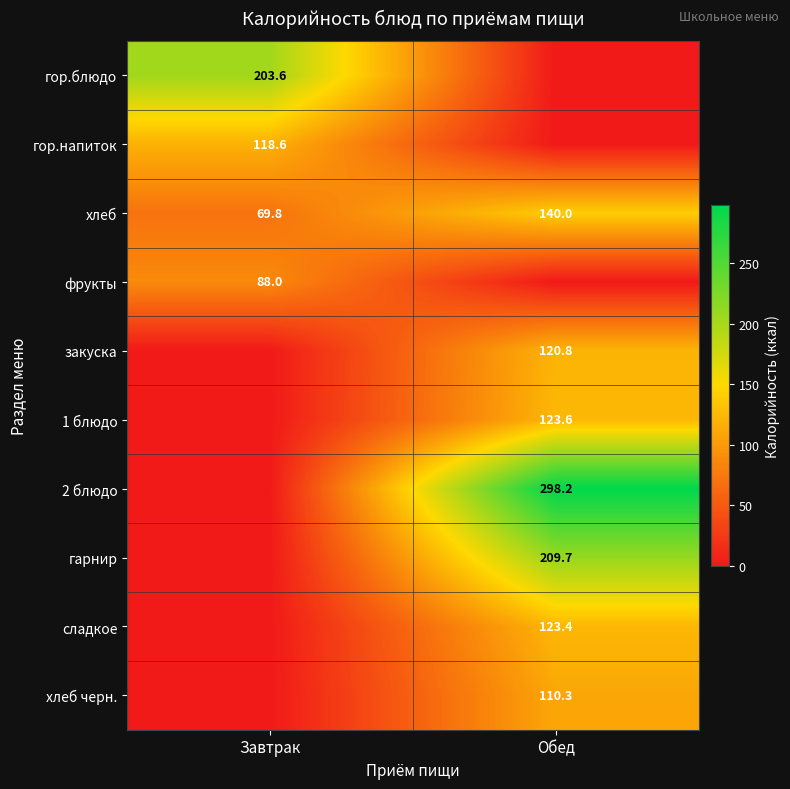

The value of хлеб черн. at Обед is 146.9. True or false?

False